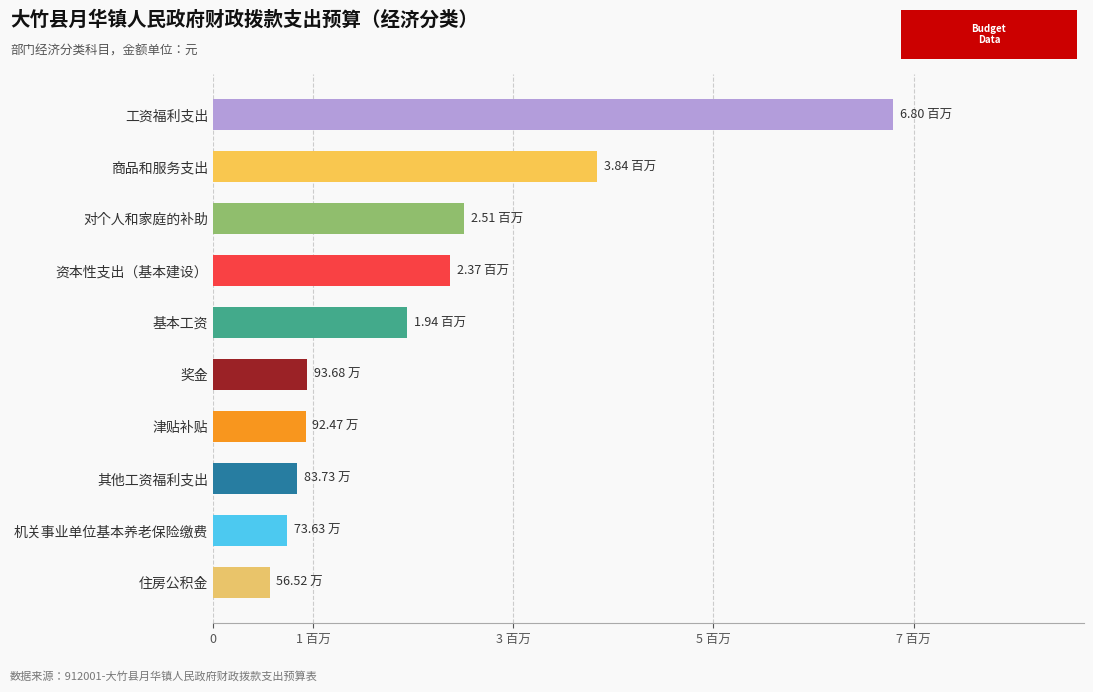

Count the number of categories in the chart.

10